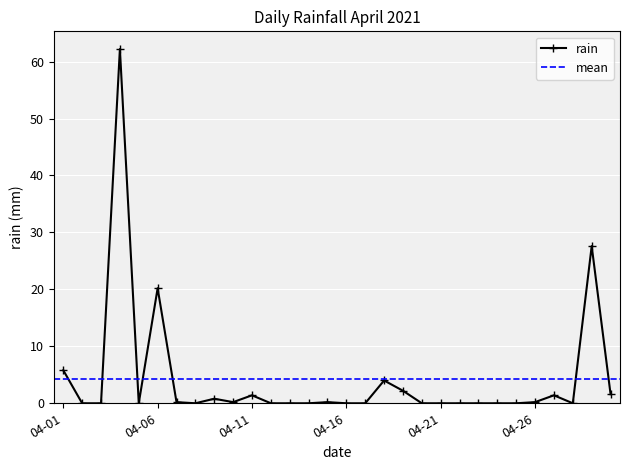

Count the number of categories in the chart.

30